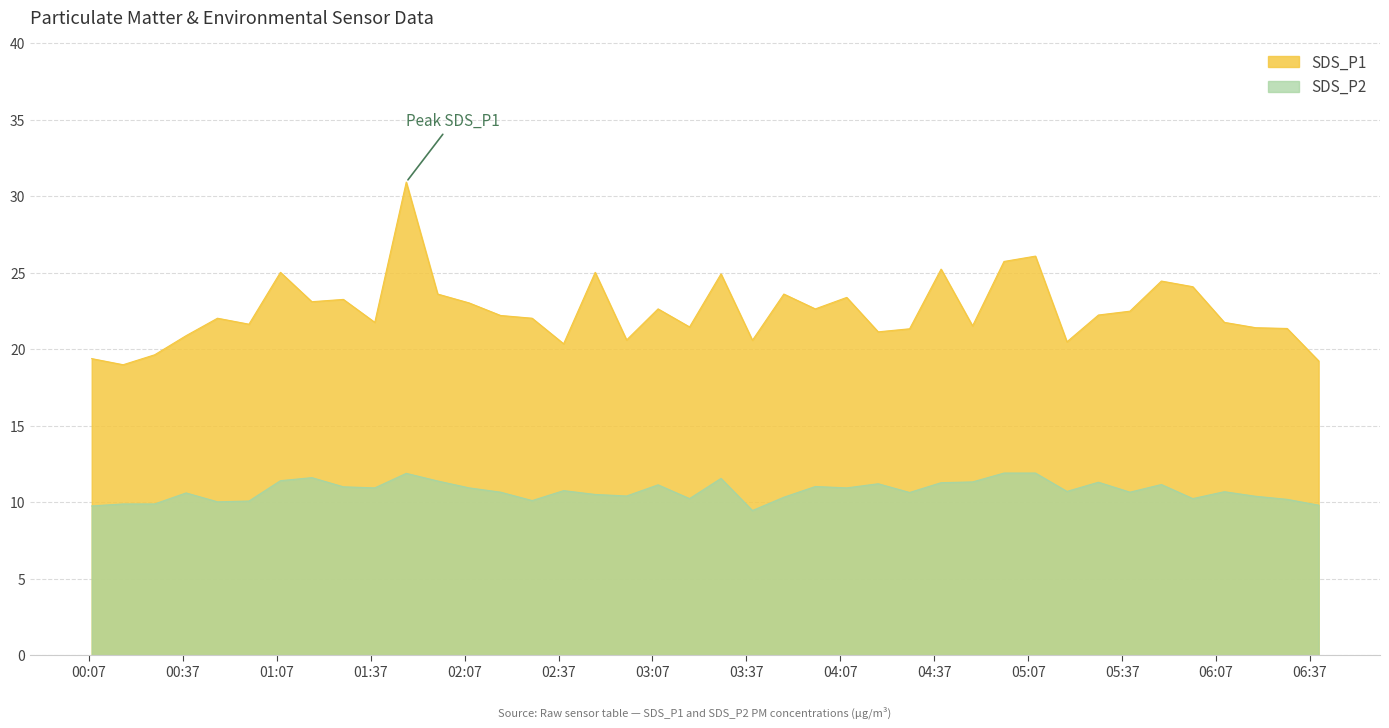

How many interior local valleys does the SDS_P1 series have?

12